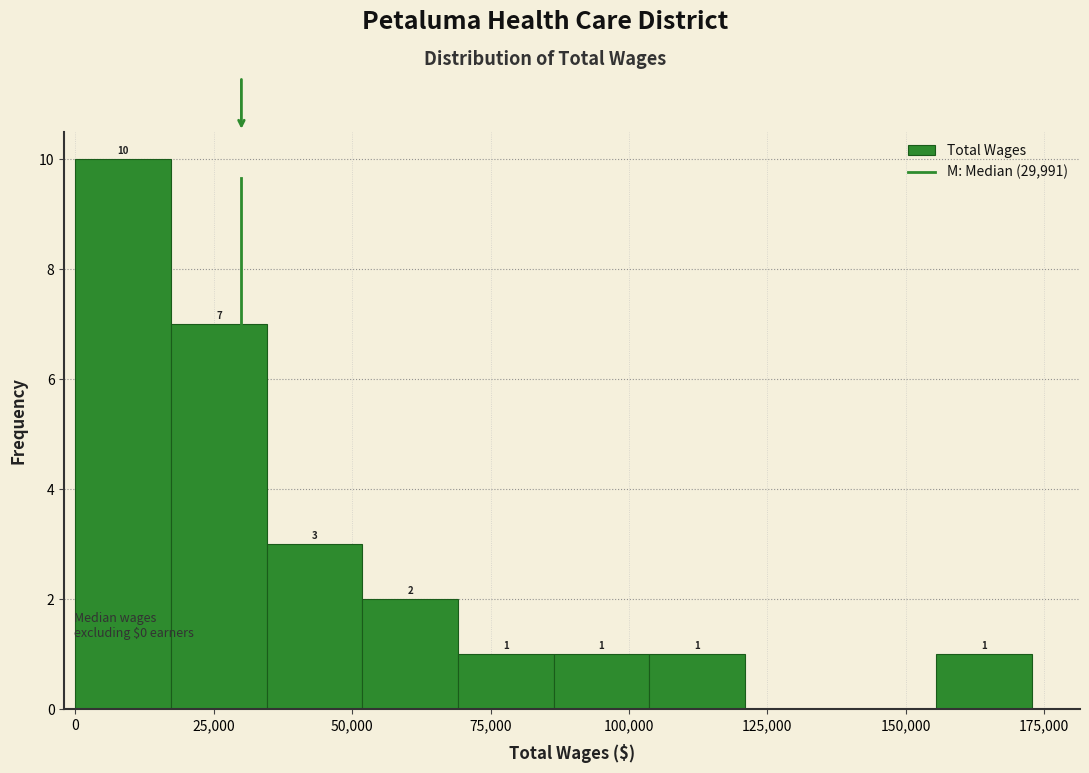

Read against the x-axis, roughly where is the centre of the tallest bar?

10000